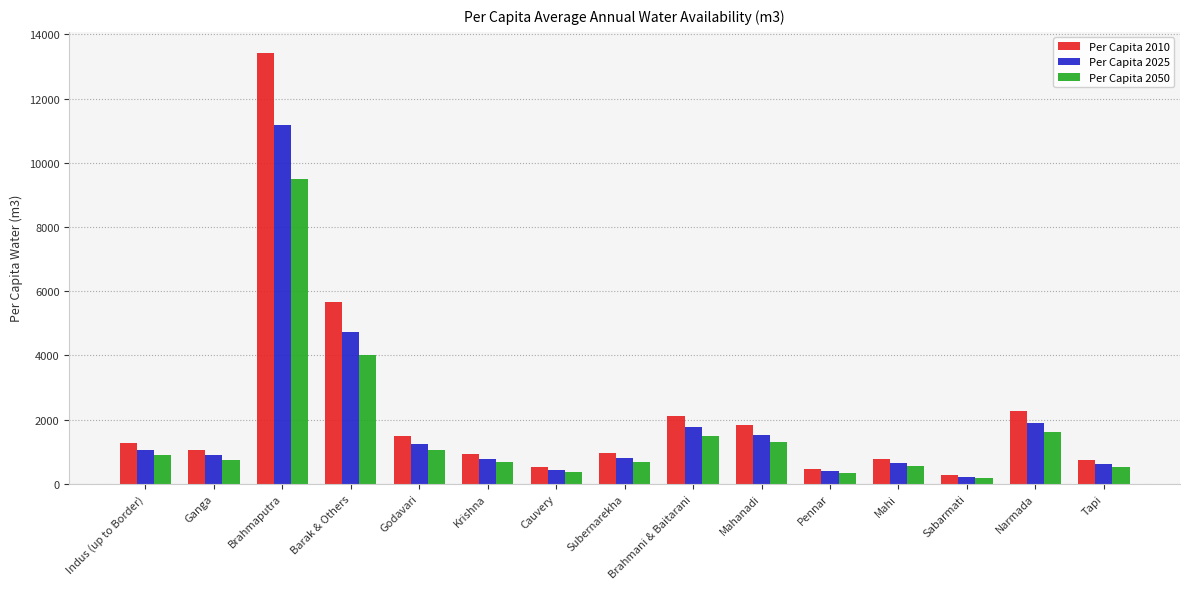

Which label corresponds to the smallest value in the chart?

Sabarmati